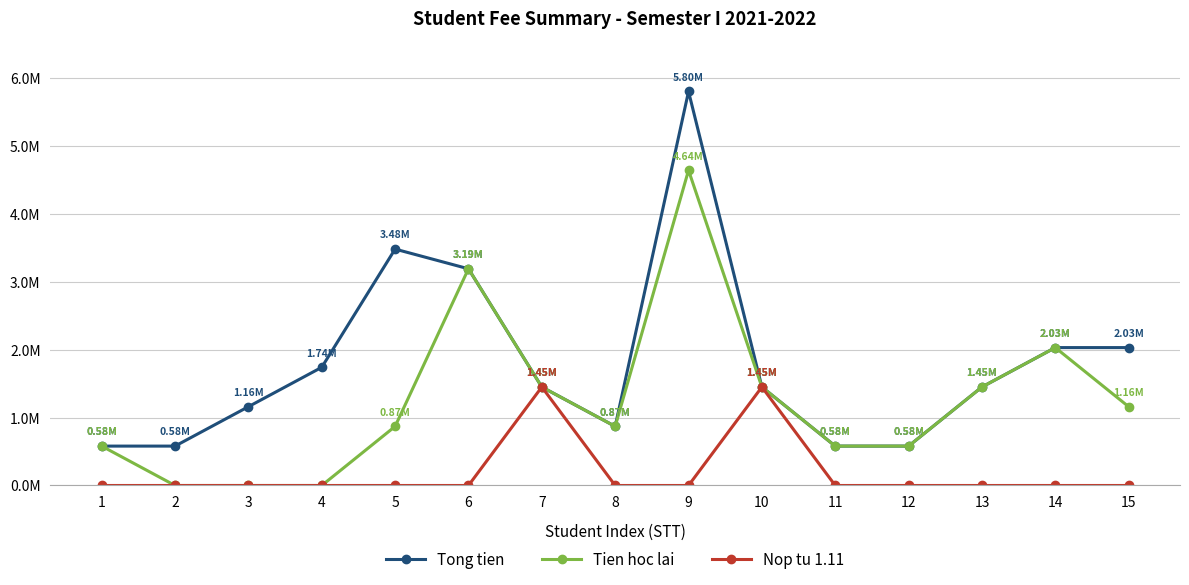

What is the maximum value for Tong tien?

5800000